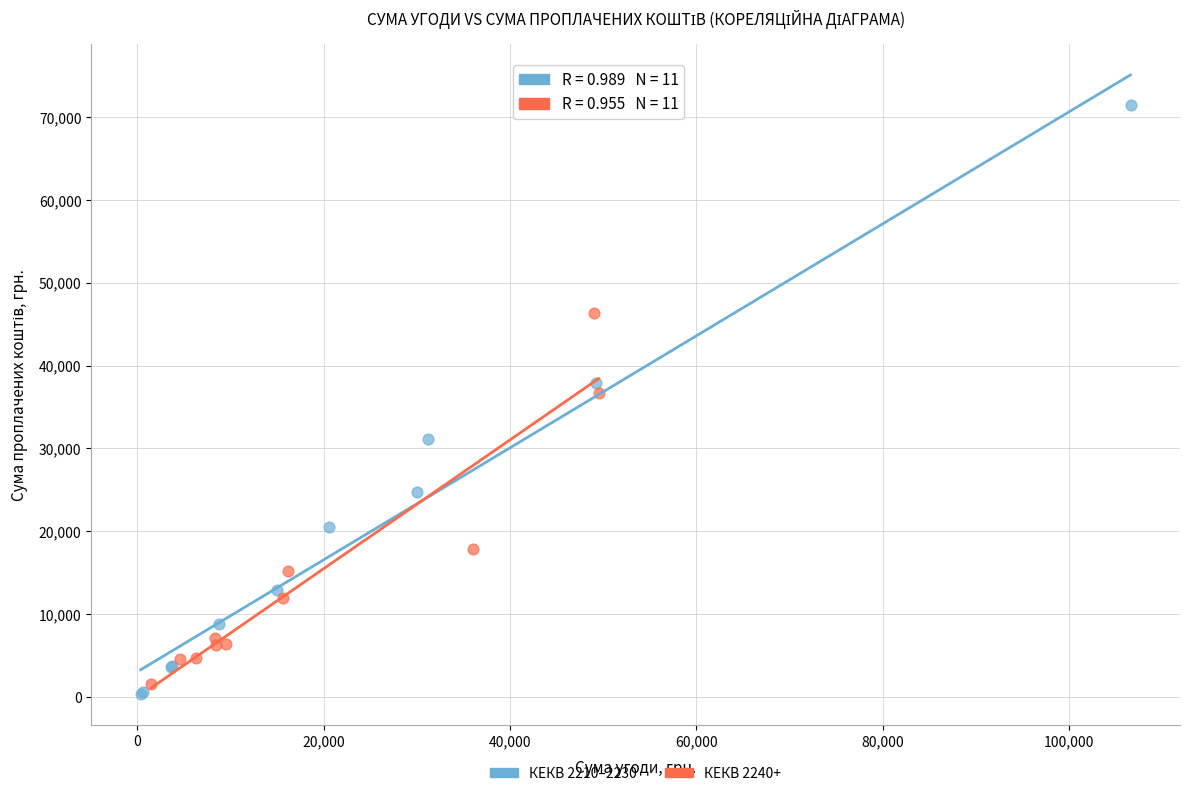

Which series contains the highest Y value?

КЕКВ 2210–2230